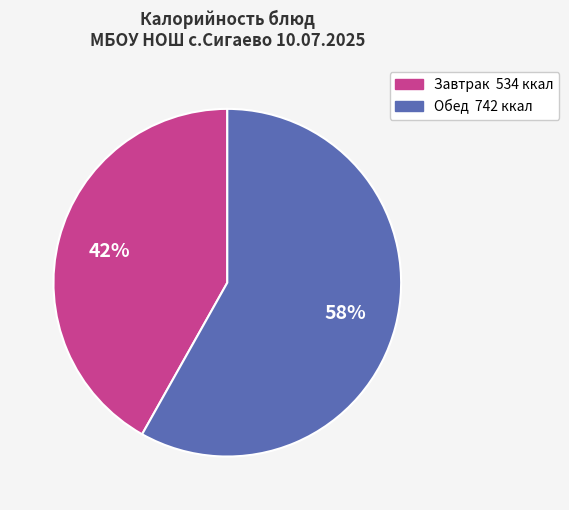

Is there any slice that represents more than half of the pie?

Yes